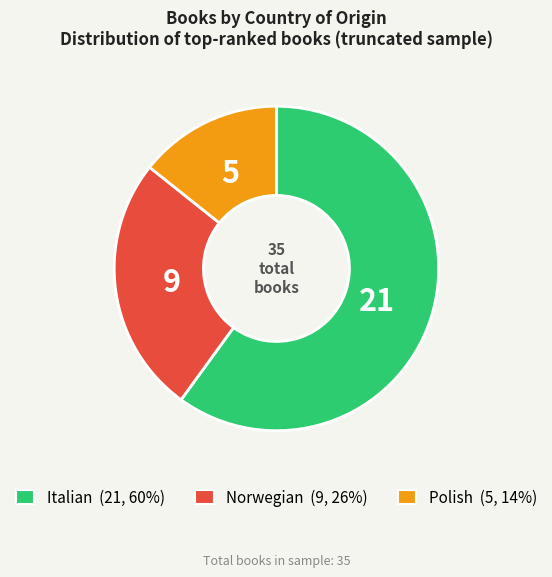

Is it true that Polish is 5% of the pie?

False